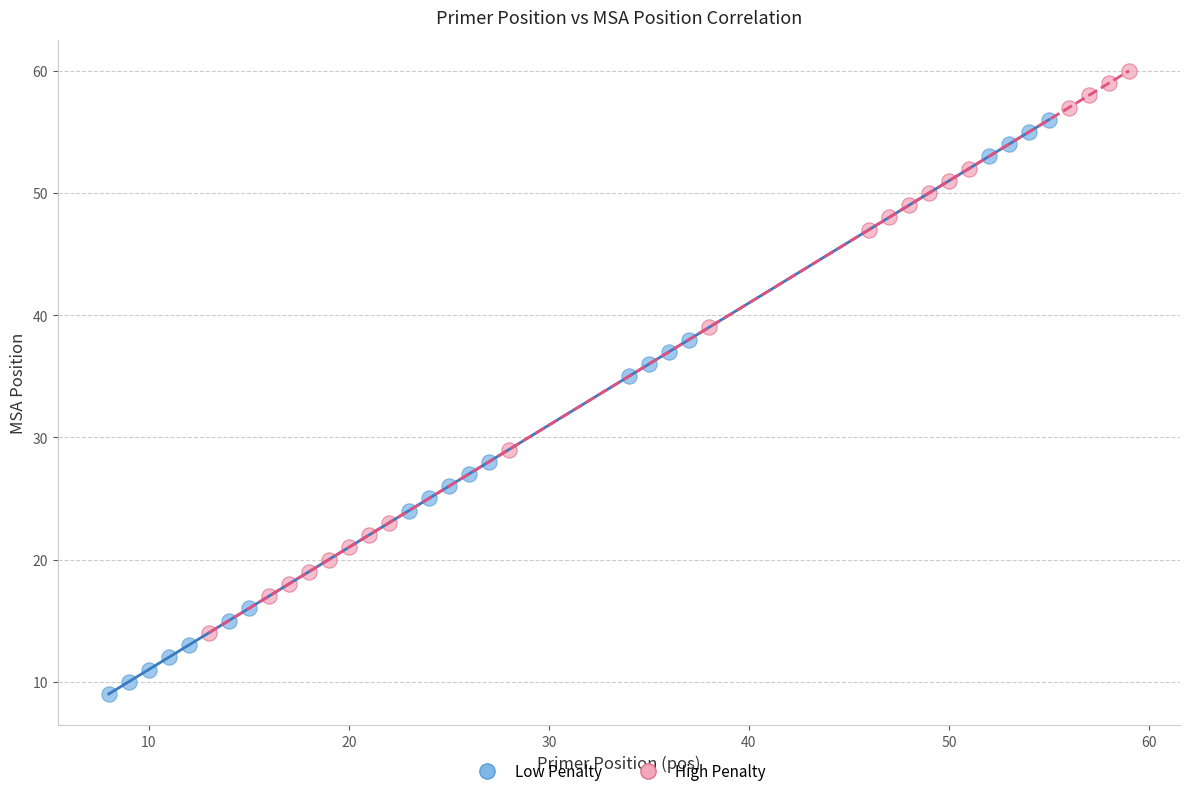

What are all the series names shown in the legend?

Low Penalty, High Penalty